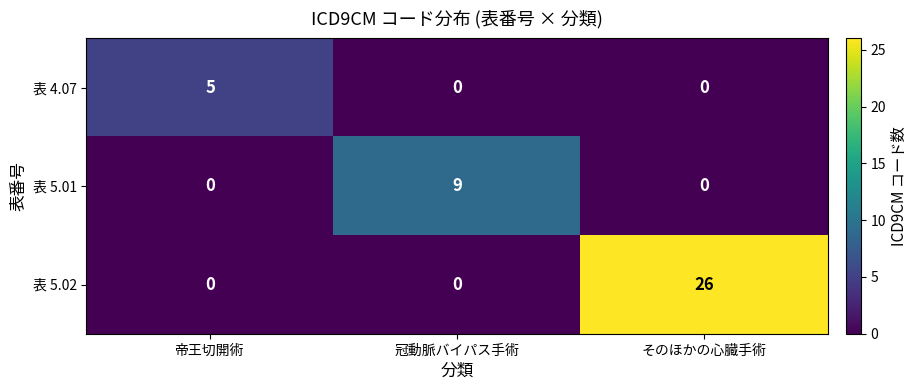

Reading right to left, transcribe all the data shown in this chart.

表 4.07: 0	0	5
表 5.01: 0	9	0
表 5.02: 26	0	0